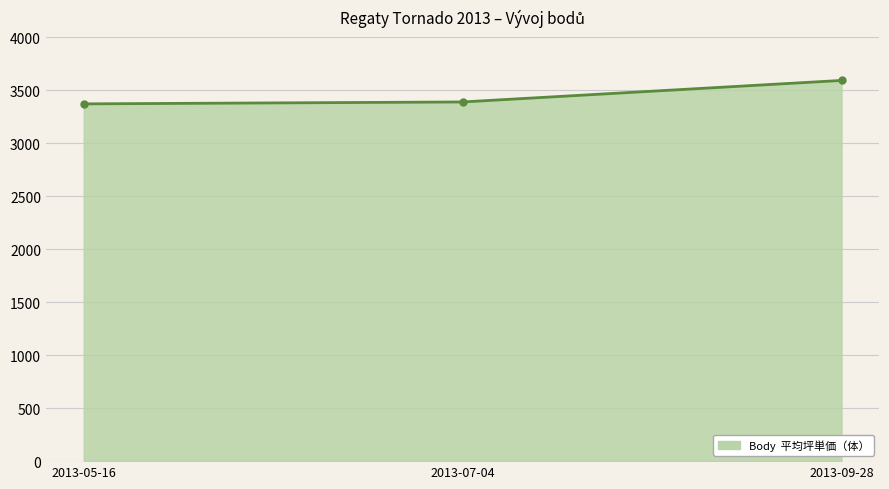

The chart shows a value of 3371 at 2013-05-16. True or false?

True